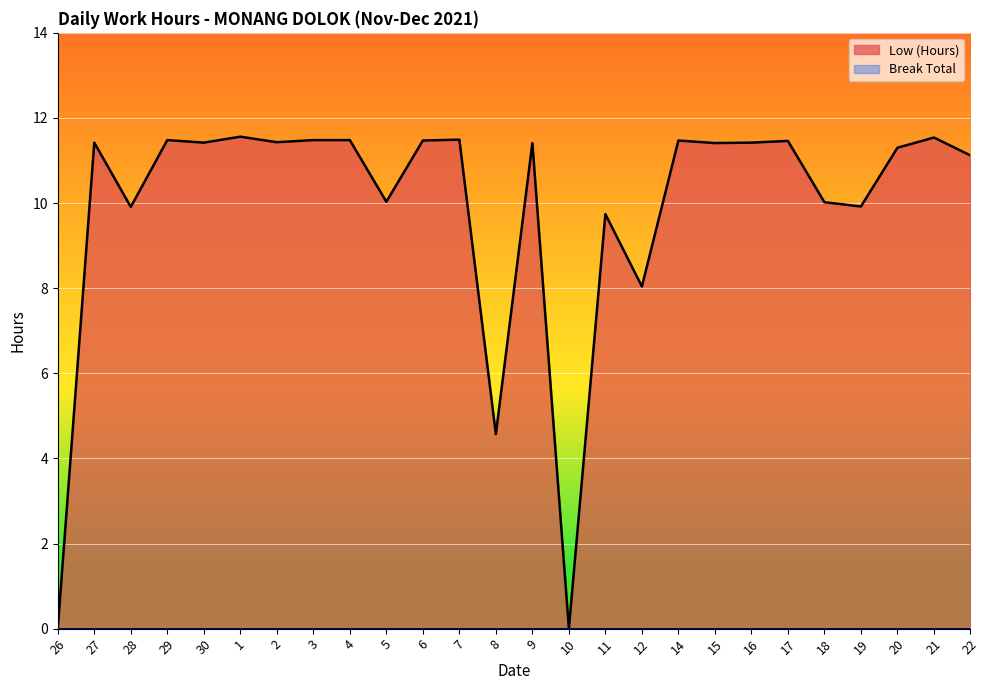

What is the label of the 2nd point from the left?

27